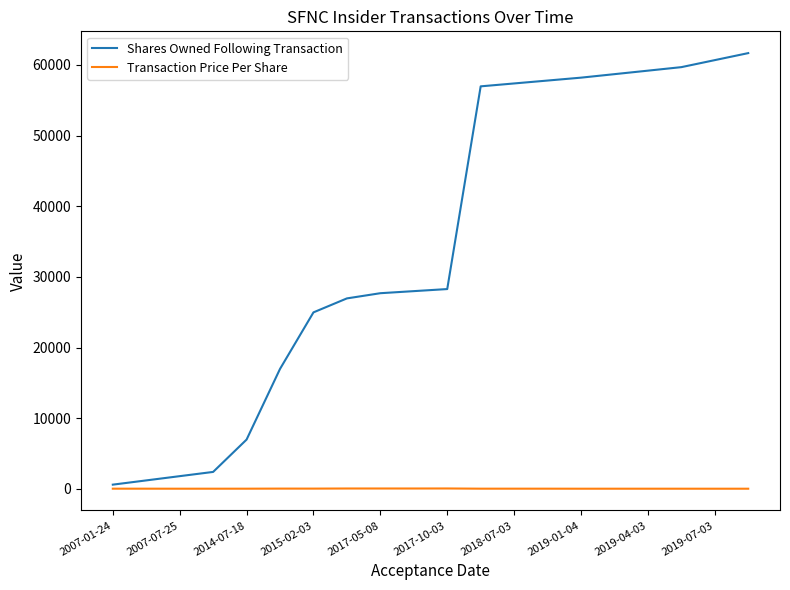

Which series has the largest total across all categories?

Shares Owned Following Transaction